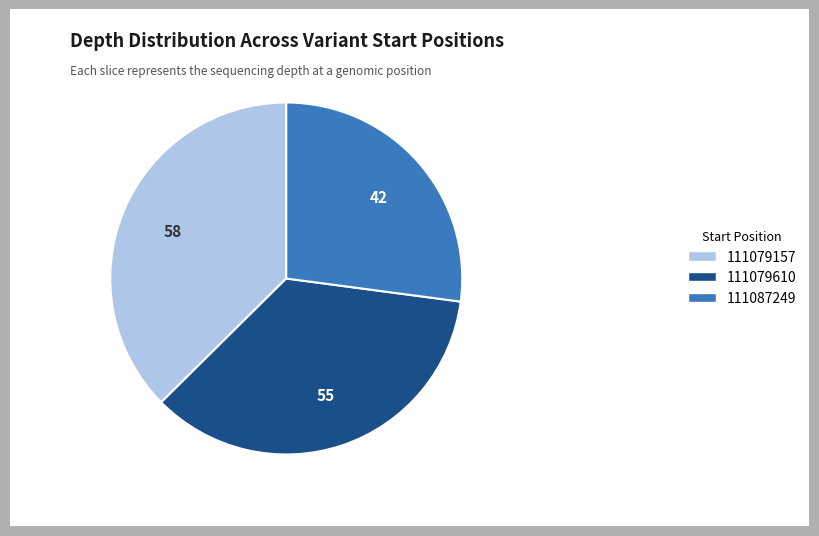

What is the largest slice in the pie chart?

111079157